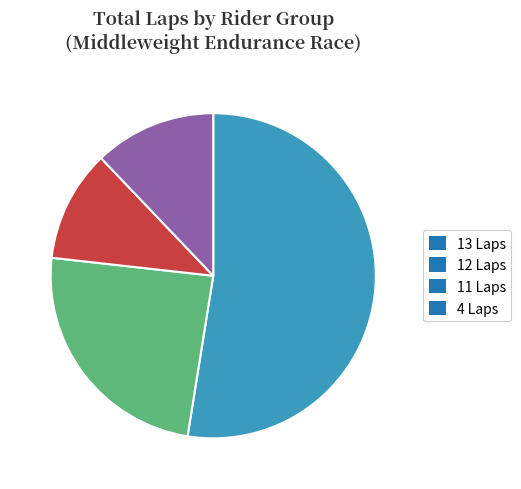

Between 11 Laps and 12 Laps, which is larger?

12 Laps